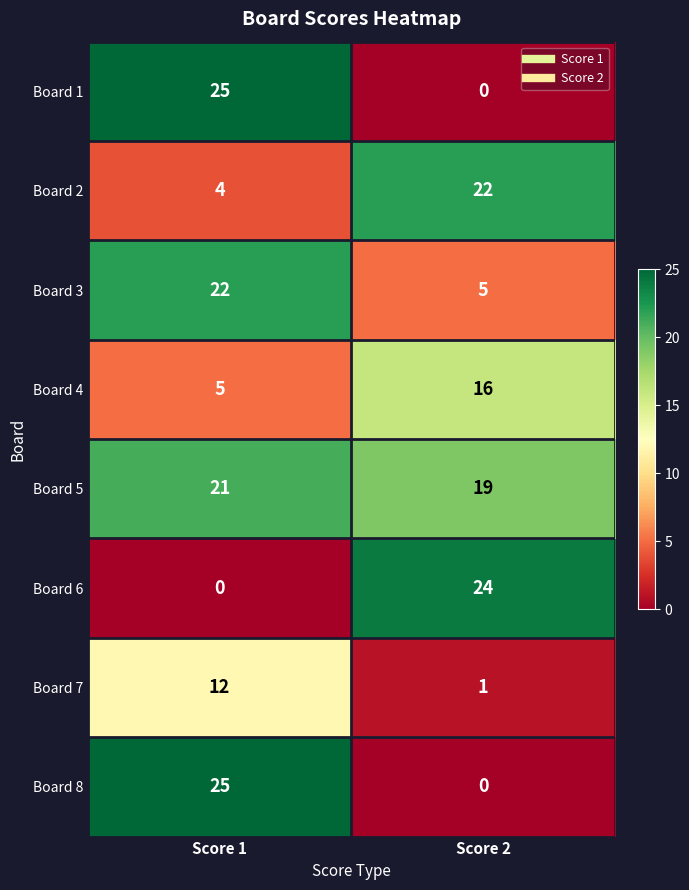

Which series has the largest total across all categories?

Board 5